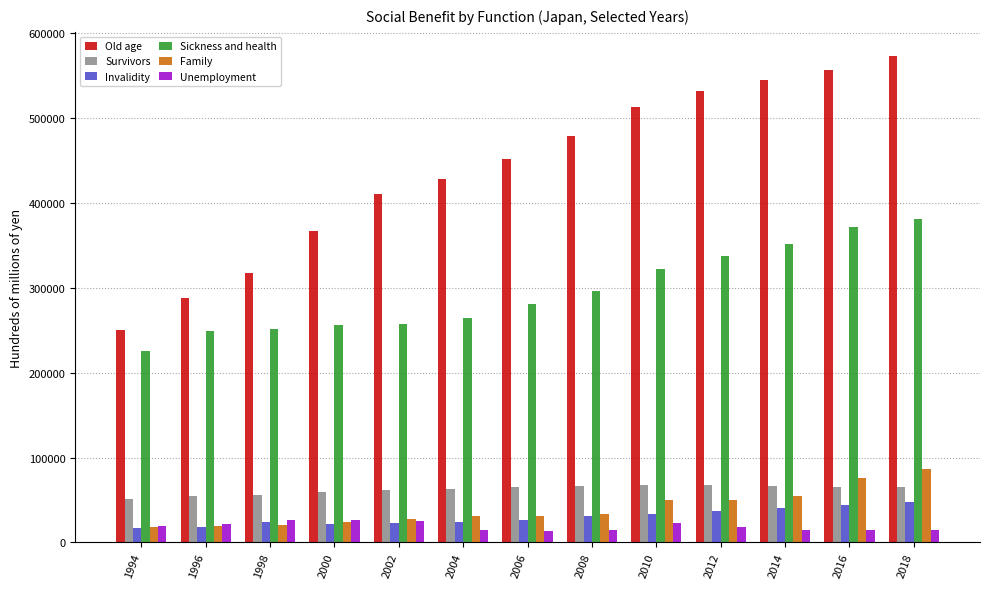

How many bars are there in total?

78